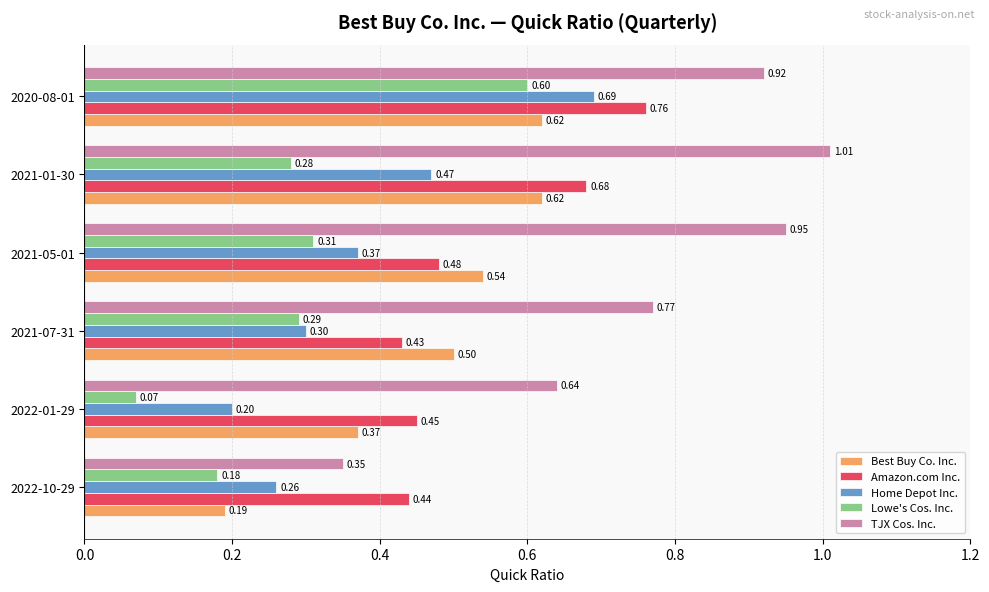

What is the sum of the Home Depot Inc. values at 2021-05-01 and 2022-01-29?

0.6